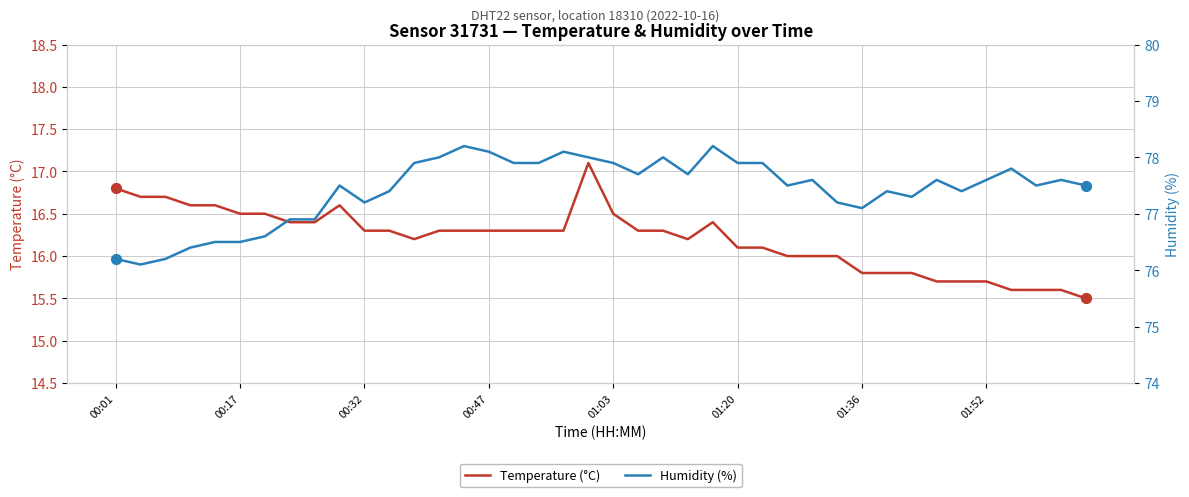

Is it true that Temperature (°C) equals 16.3 at 00:32?

True